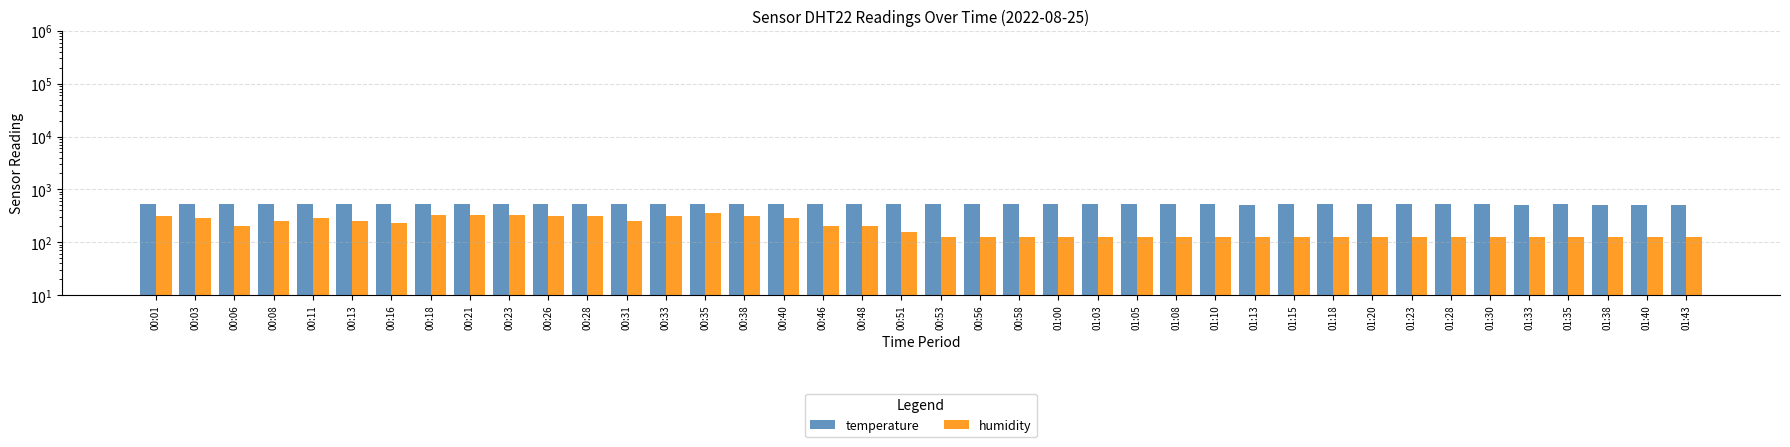

Which category has the highest value in the humidity series?

00:35